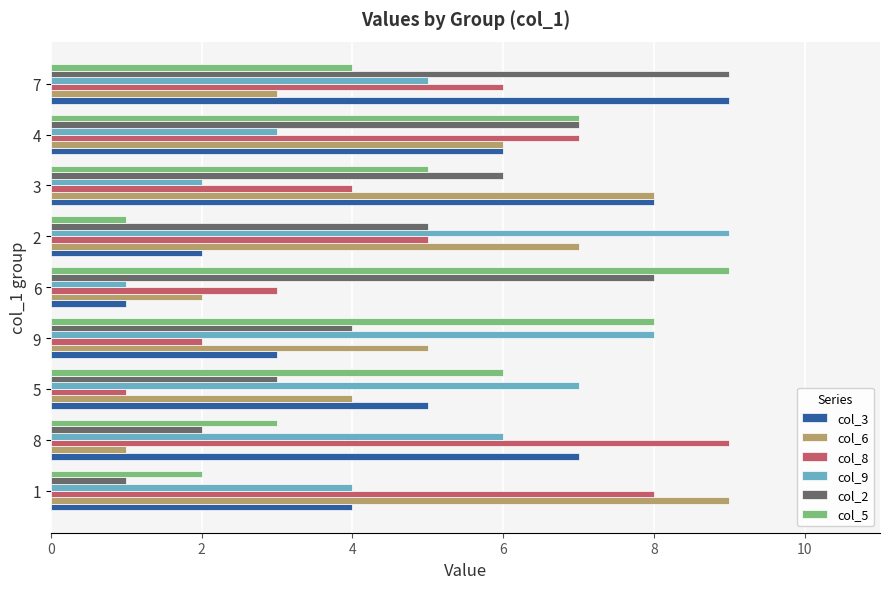

Is the value of col_9 at 5 greater than the value of col_2 at 6?

No